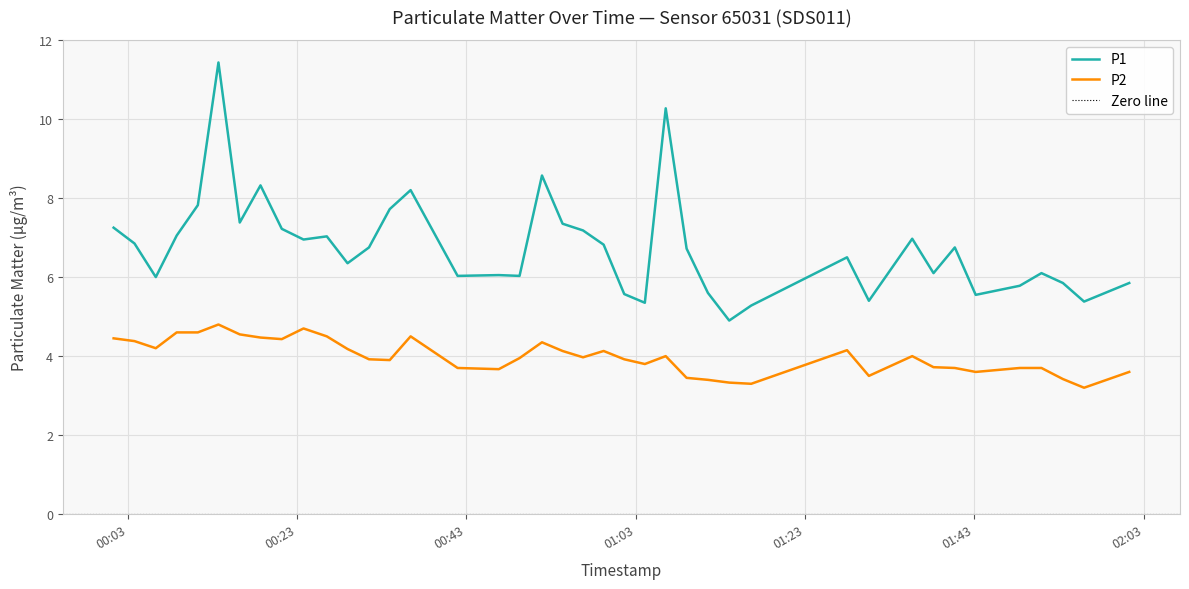

True or false: P1 and P2 intersect in this chart.

False